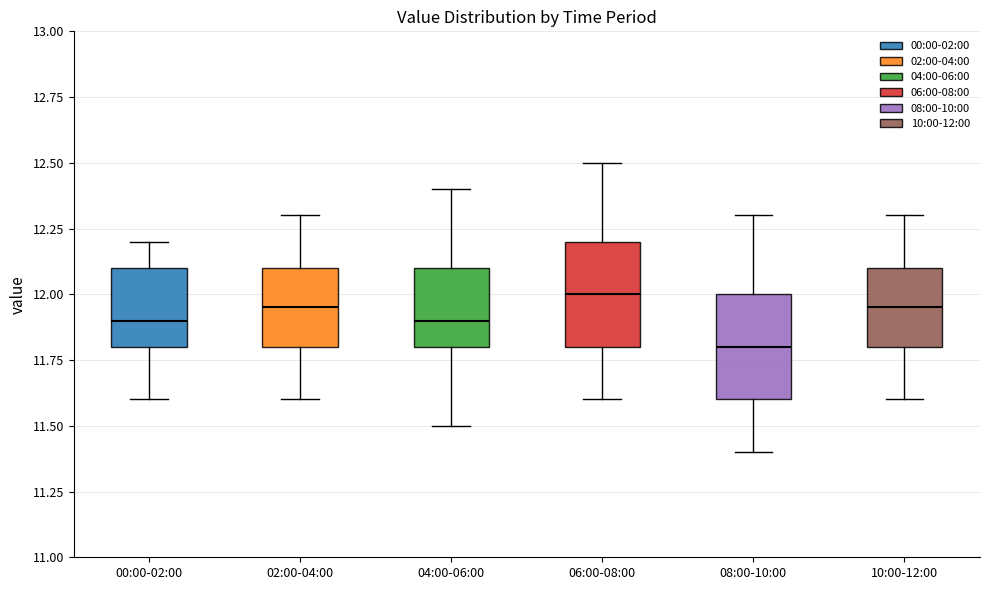

Which box's median line is the lowest?

08:00-10:00